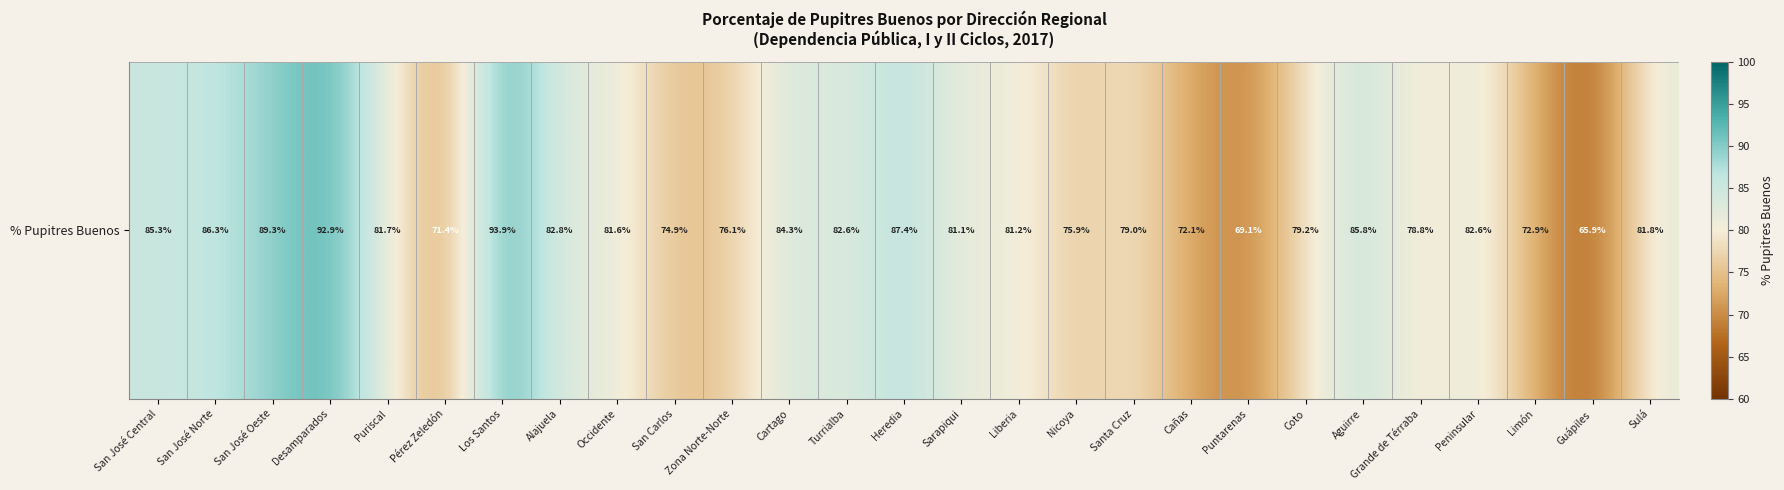

What is the difference between the maximum and minimum values?

28.0